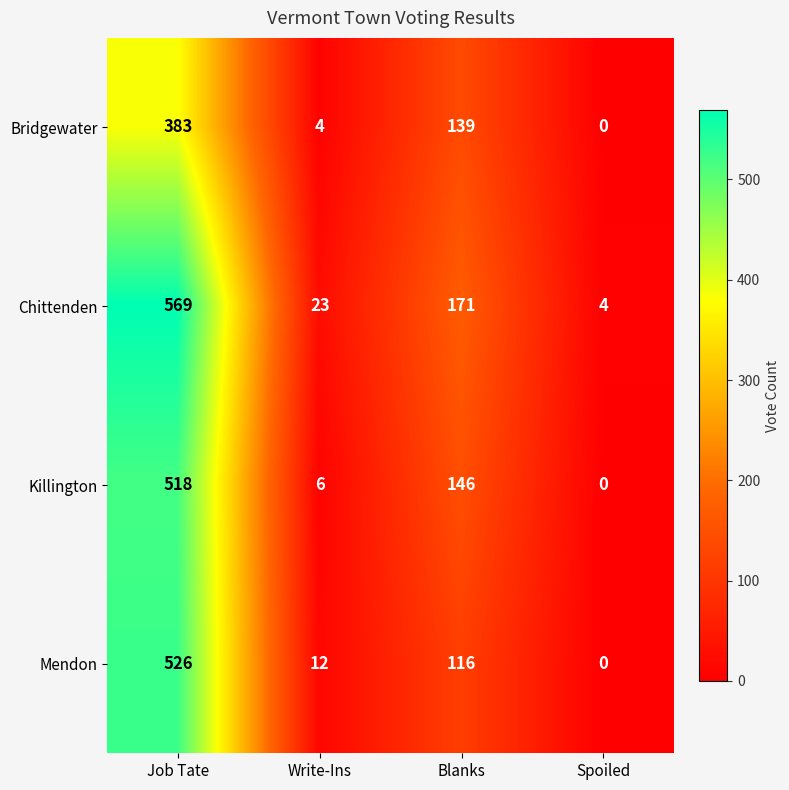

The value of Killington at Spoiled is 0. True or false?

True